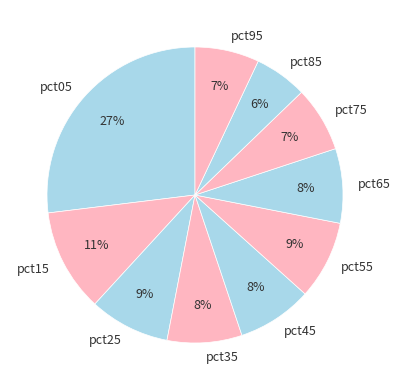

Which category has the biggest portion of the pie?

pct05